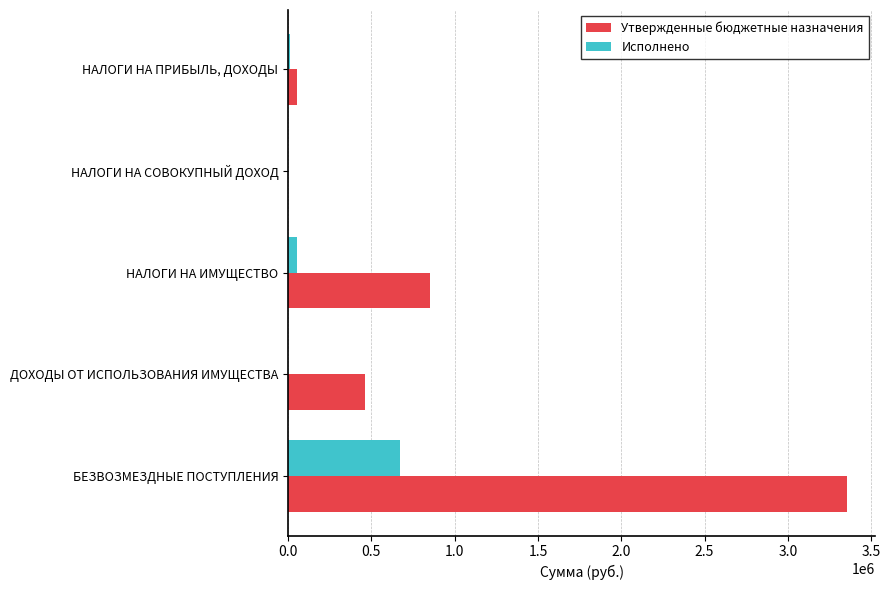

What is the sum of all Утвержденные бюджетные назначения values?

4726472.0